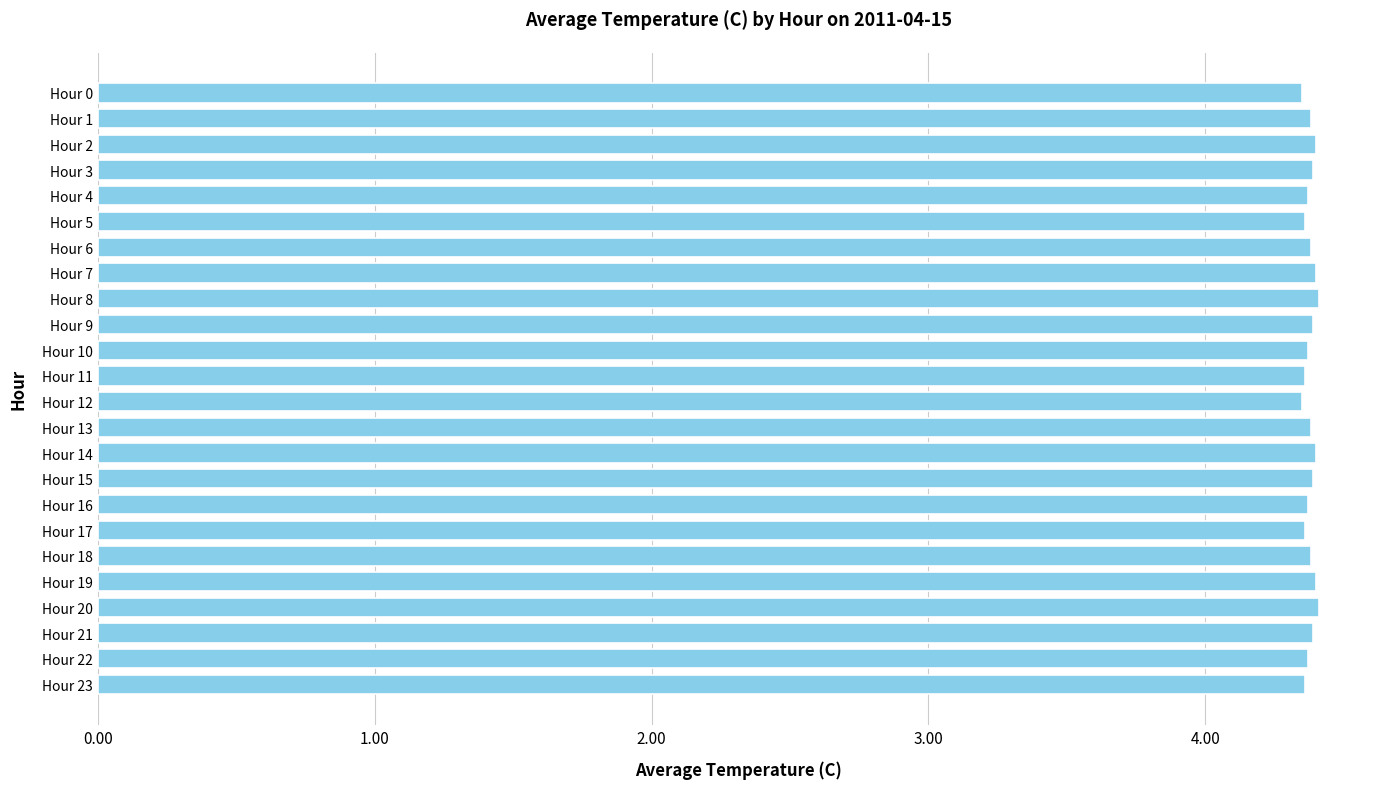

The value at Hour 3 is 4.4. True or false?

True